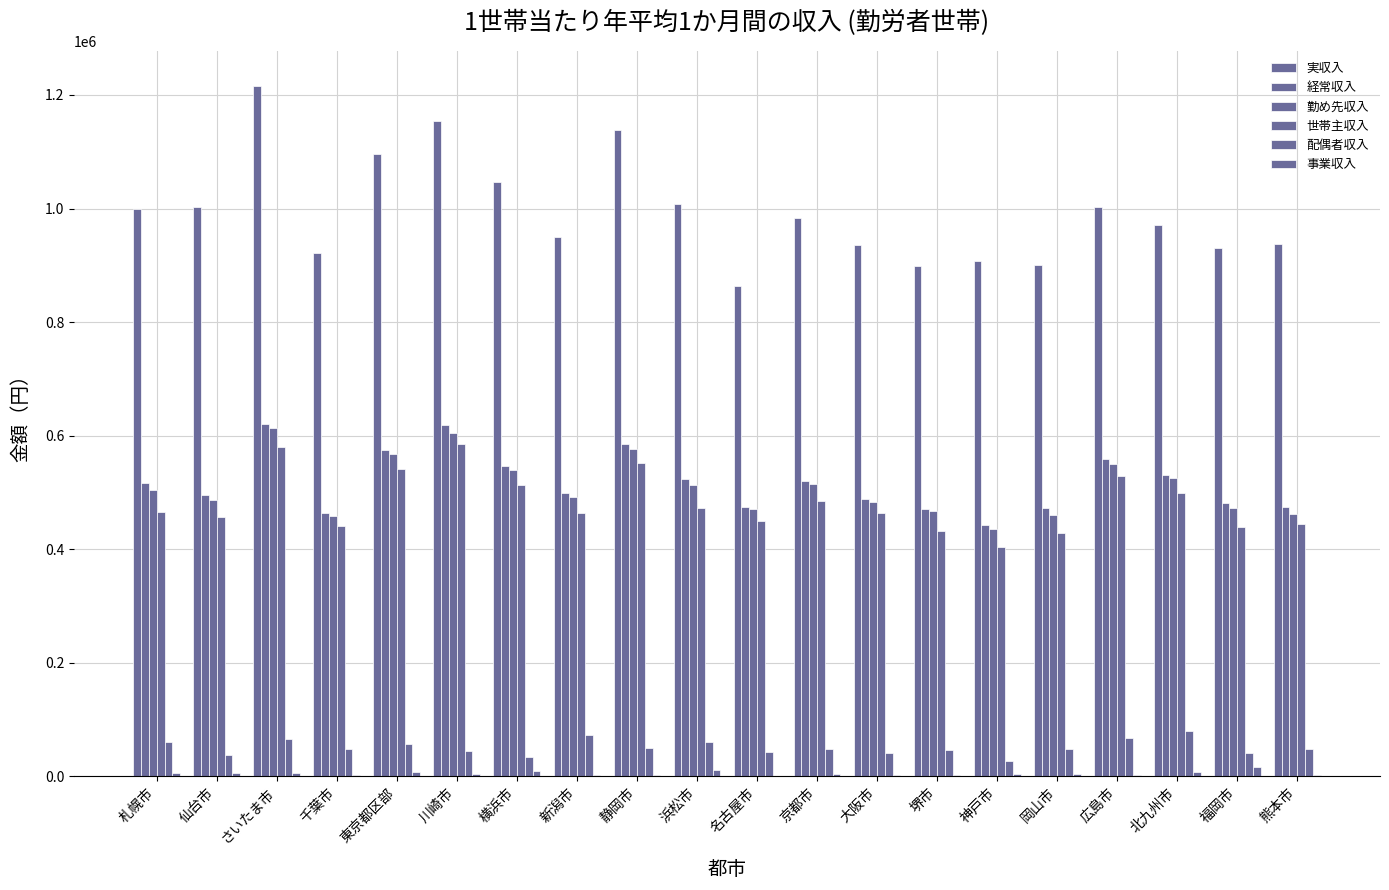

Does the chart contain stacked bars?

No